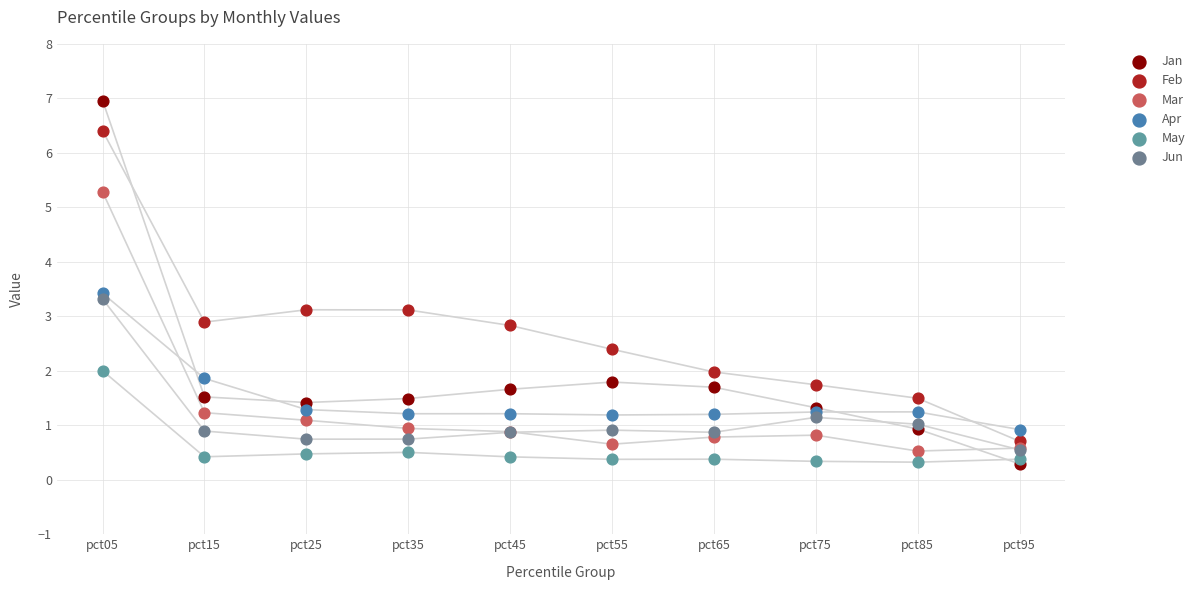

Which series reaches the maximum Y coordinate?

Jan